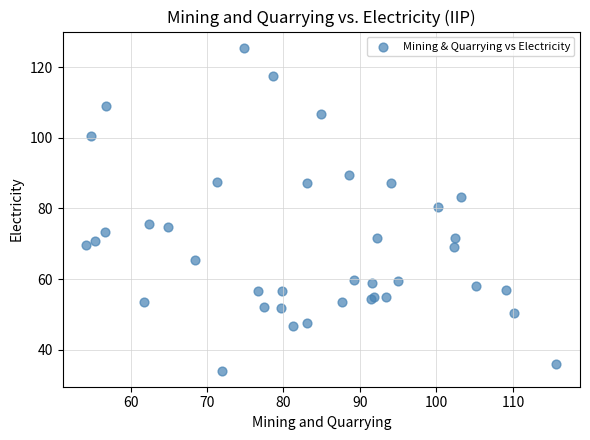

What Y value in the scatter plot is closest to 79?

80.3